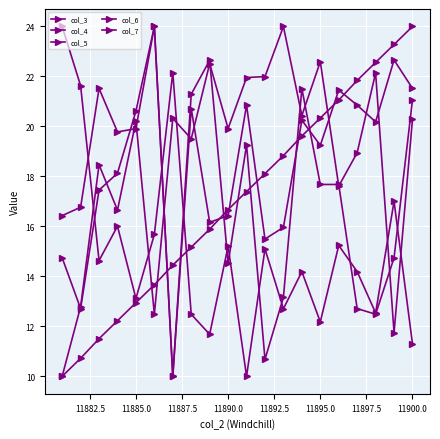

Does the chart have visible grid lines?

Yes